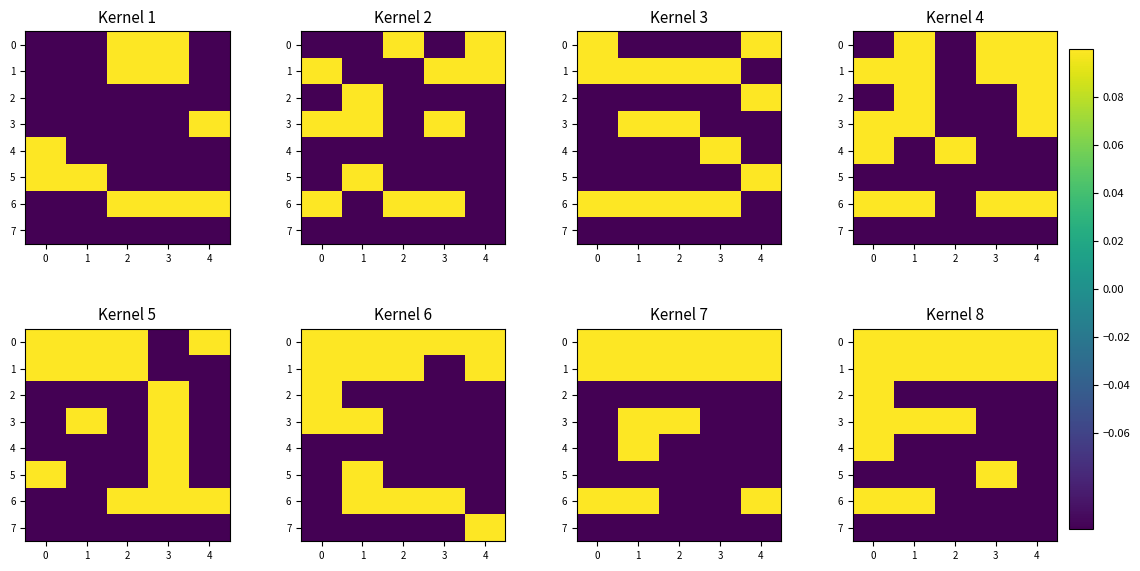

How many values in 2 are below zero?

4